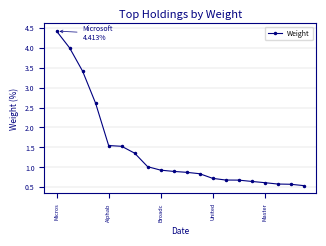

What is the difference between the maximum and minimum values?

3.9